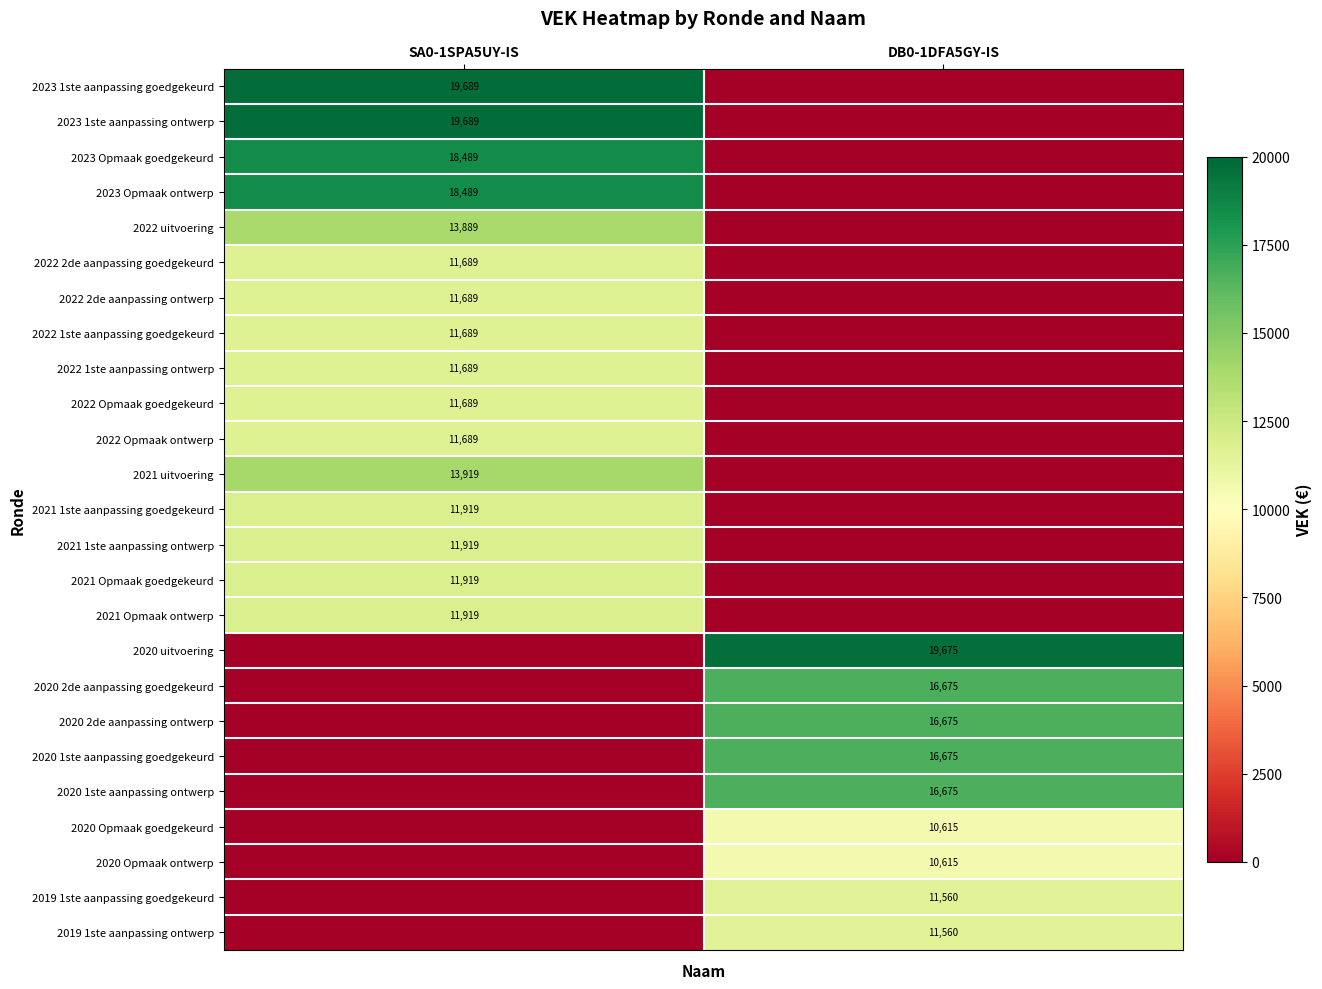

True or false: 2020 2de aanpassing ontwerp has a value of 16675 at DB0-1DFA5GY-IS.

True